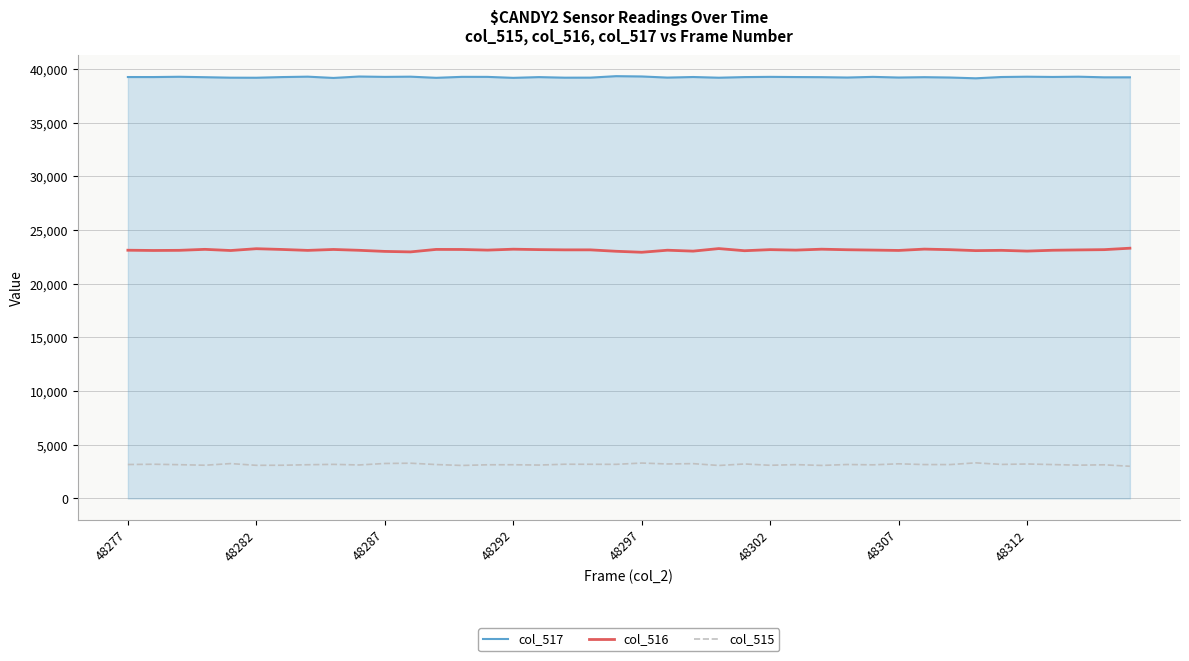

How many lines are shown in the chart?

3